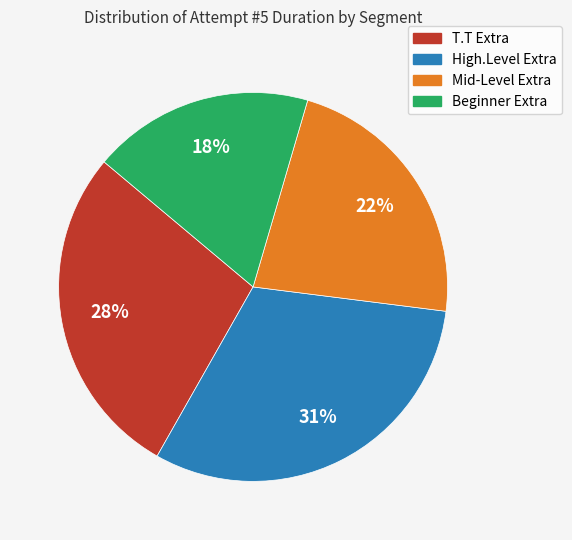

Is there any slice that represents more than half of the pie?

No